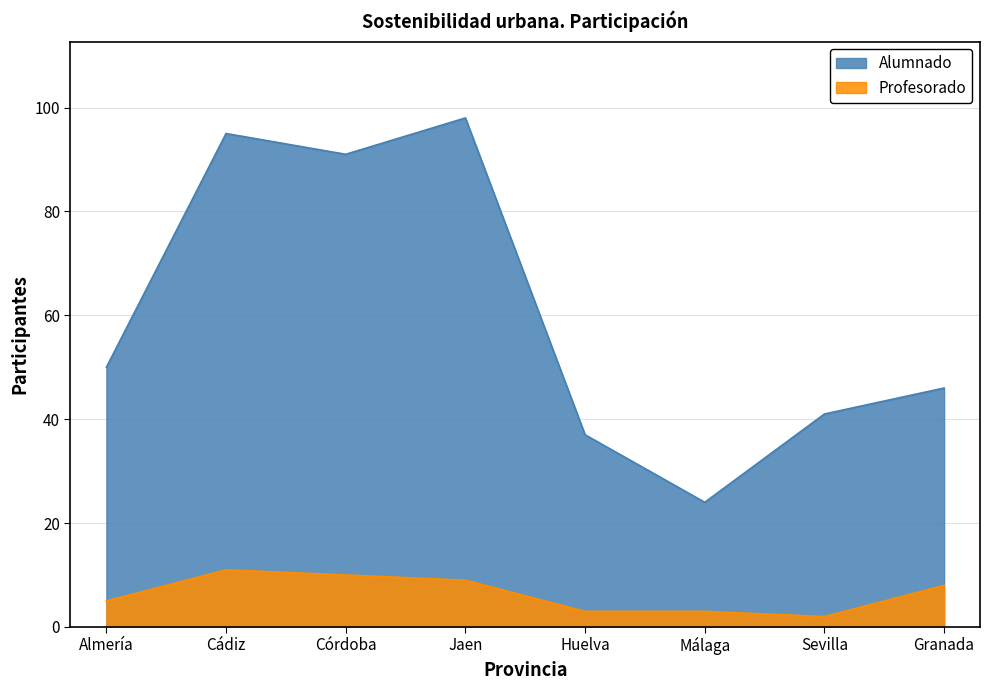

What is the sum of the Profesorado values at Huelva and Jaen?

12